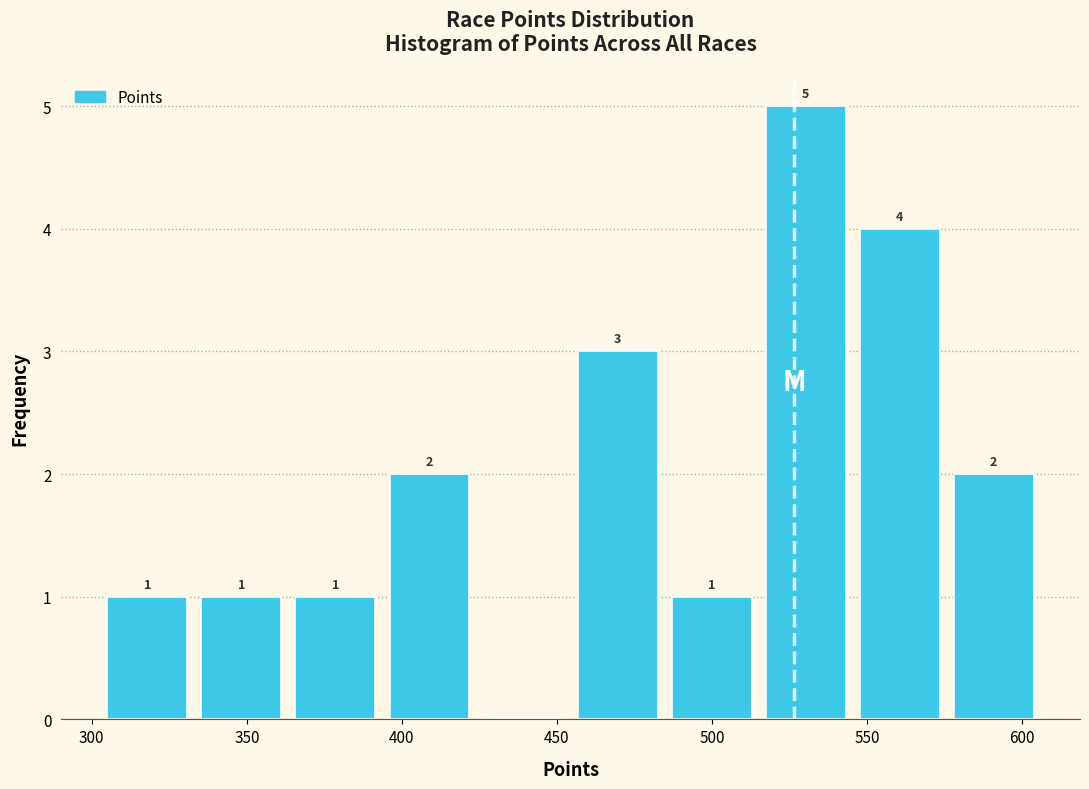

Which range on the x-axis has the tallest bar?

515 to 545